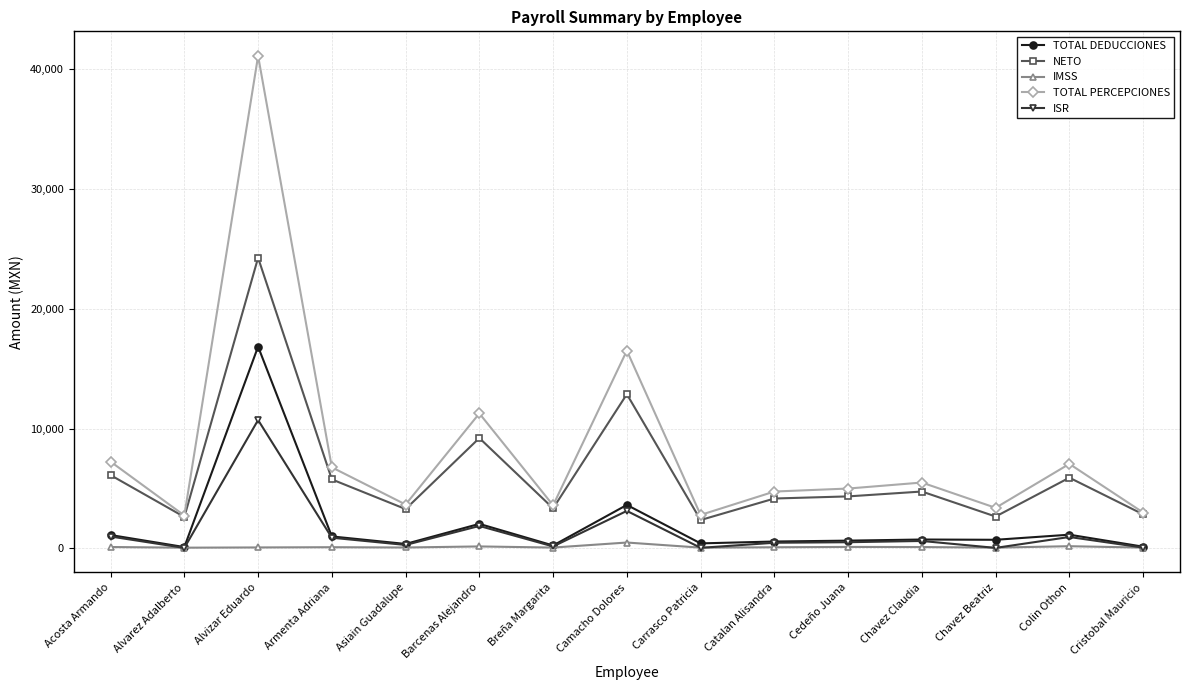

What is the difference between the maximum and minimum values in the TOTAL PERCEPCIONES series?

38327.4